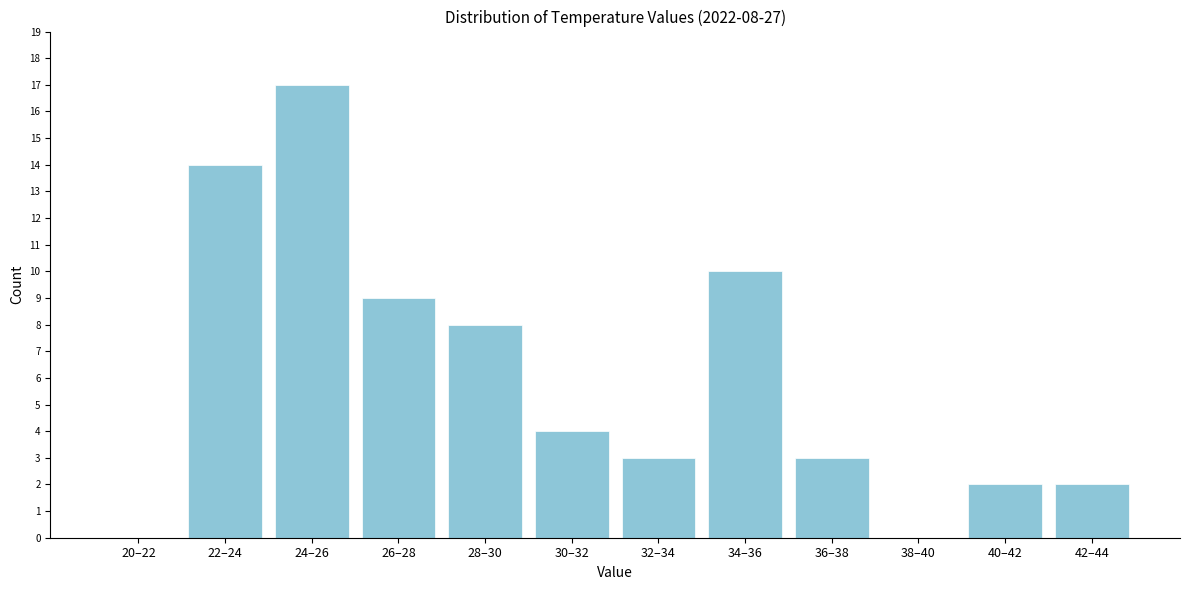

Reading left to right, transcribe all the data shown in this chart.

20–22=0	22–24=14	24–26=17	26–28=9	28–30=8	30–32=4	32–34=3	34–36=10	36–38=3	38–40=0	40–42=2	42–44=2